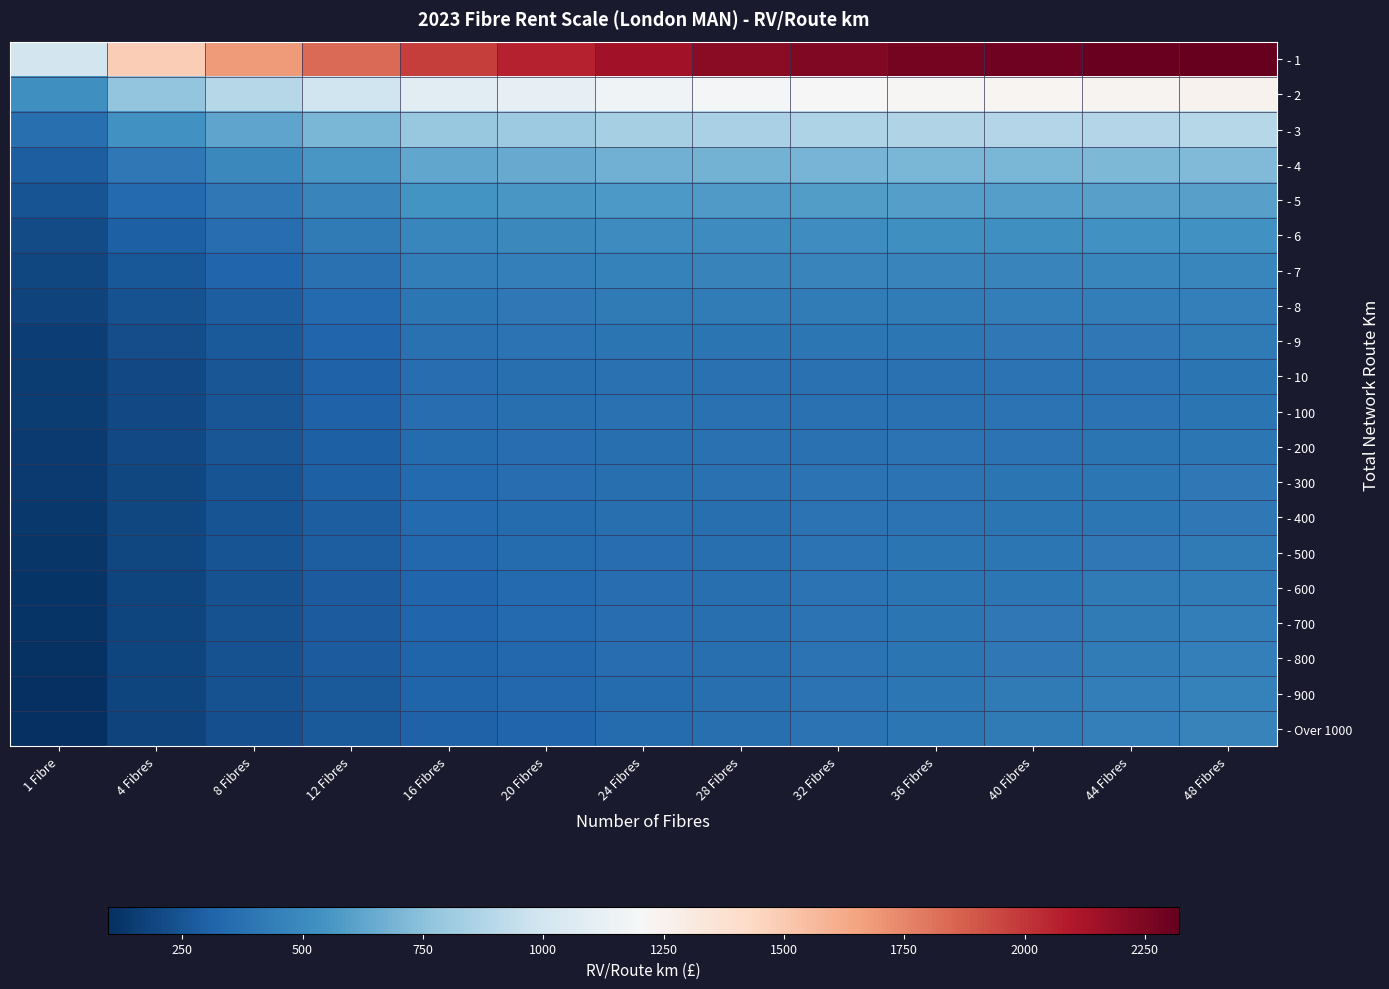

Which category has the highest value across all series?

48 Fibres